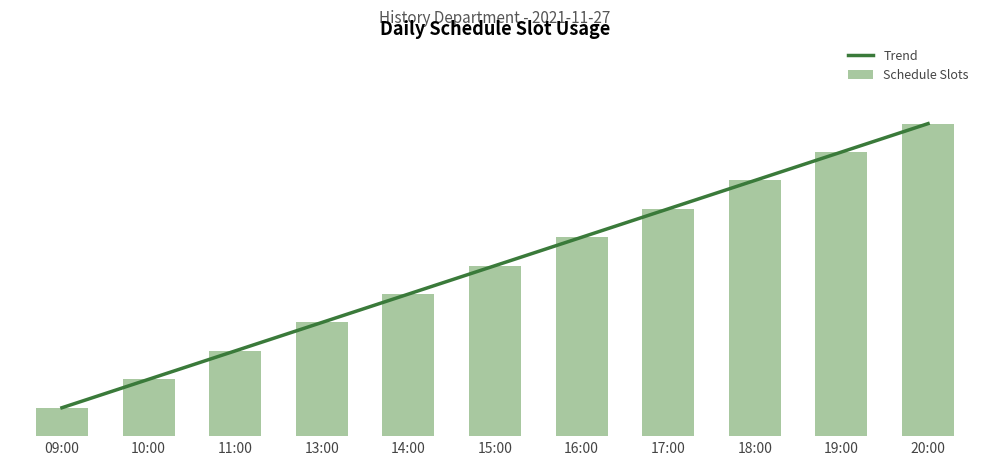

Rank the series at 19:00 from lowest to highest value.

Schedule Slots, Trend